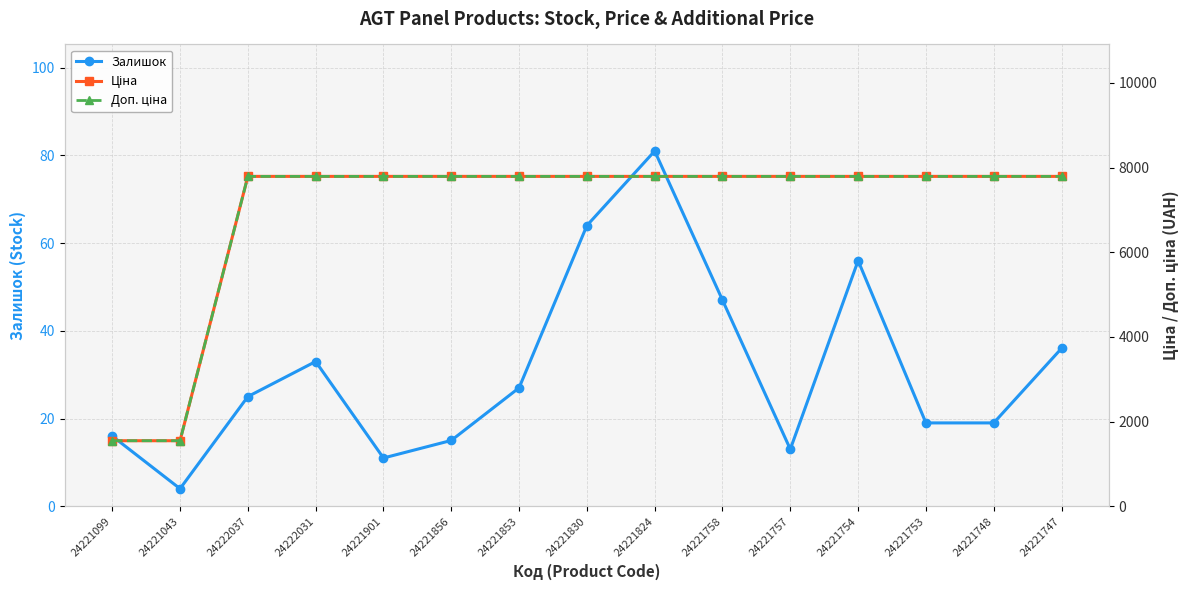

What is the spread (max minus min) of values at 24221753?

7773.9